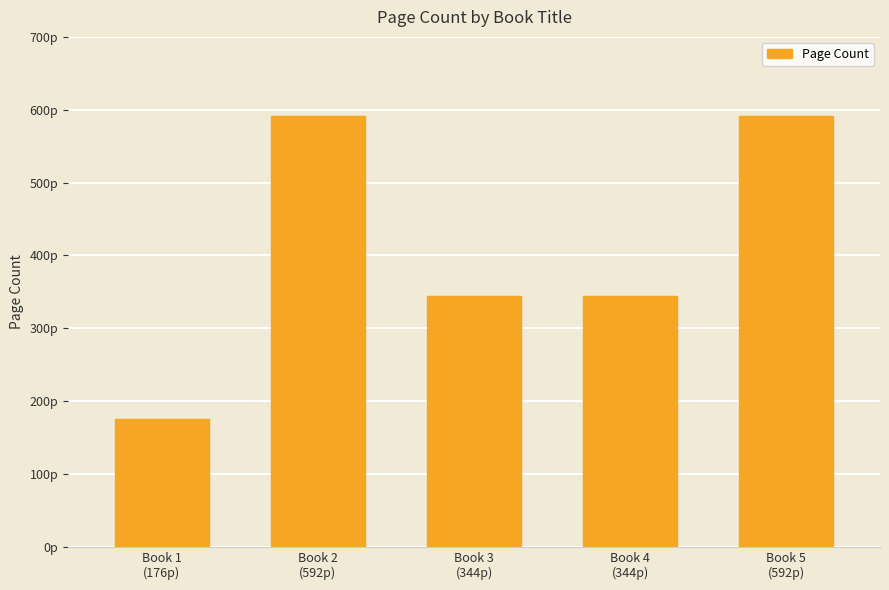

Reading left to right, list all the values displayed in this chart.

Book 1
(176p)=176	Book 2
(592p)=592	Book 3
(344p)=344	Book 4
(344p)=344	Book 5
(592p)=592